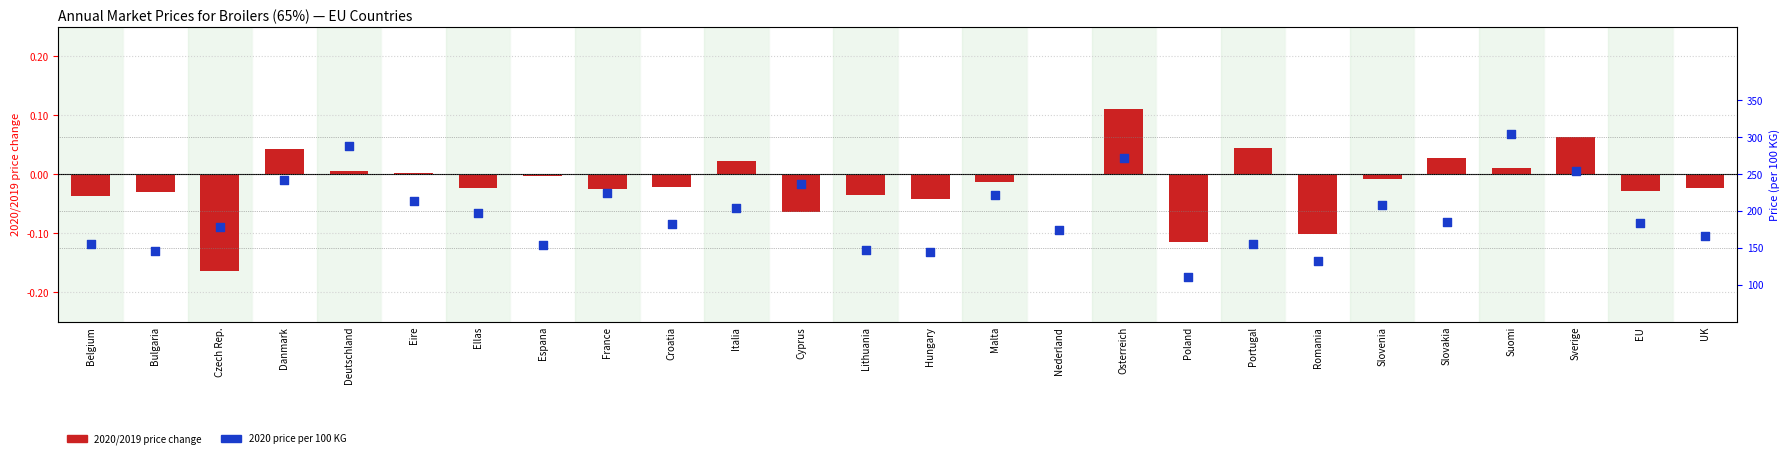

At how many categories does at least one series exceed 242?

4